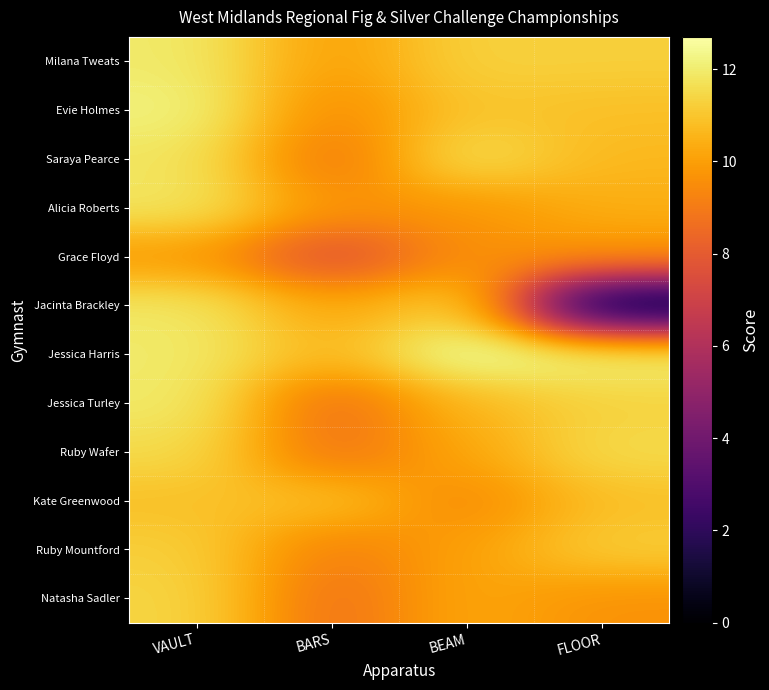

Which series changed the most between BEAM and FLOOR?

Jacinta Brackley